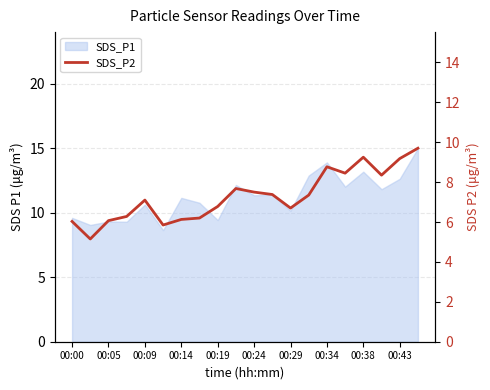

How many data points does each series have?

20